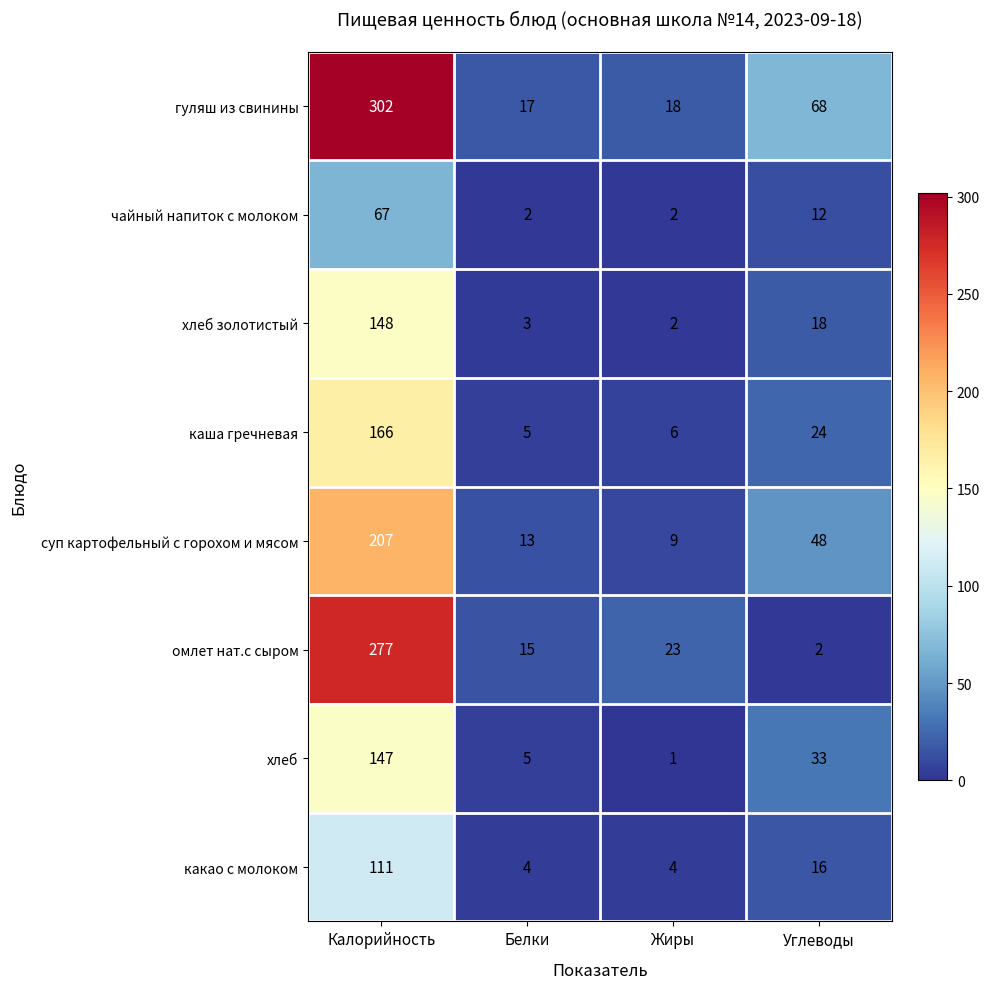

At which category is the sum across all series the highest?

Калорийность